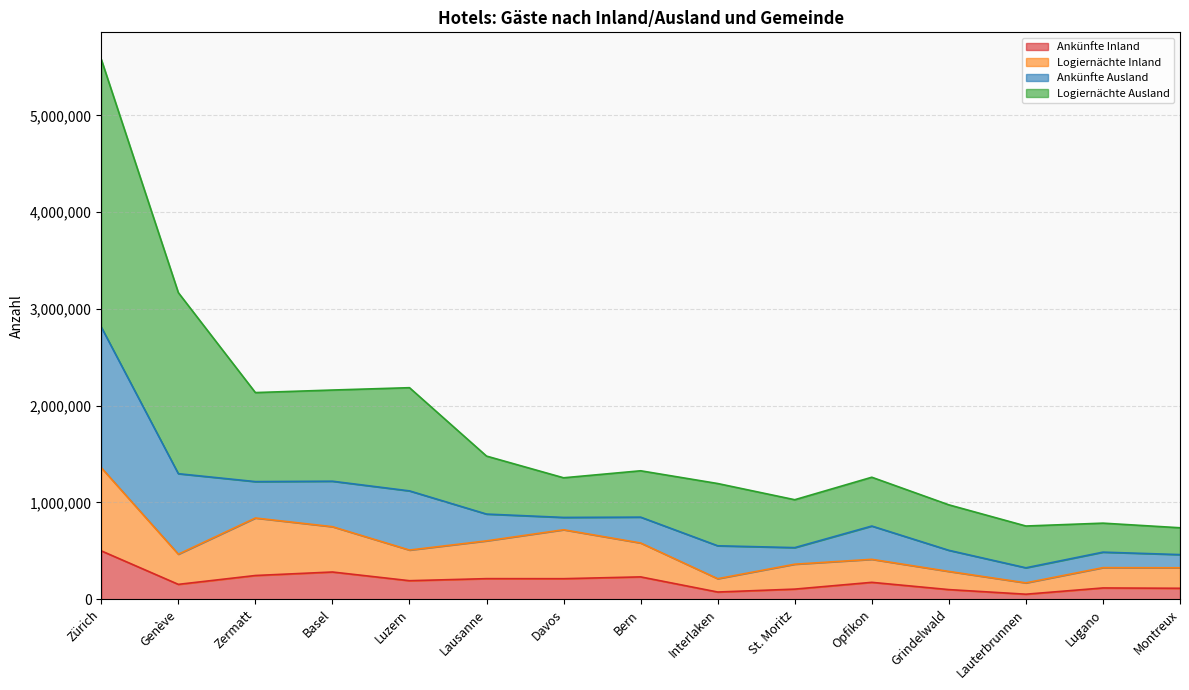

How many lines are shown in the chart?

4